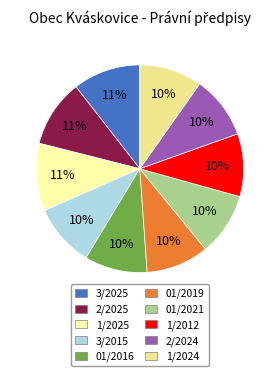

Approximately how many times larger is the value at 01/2021 compared to 1/2024?

1.0